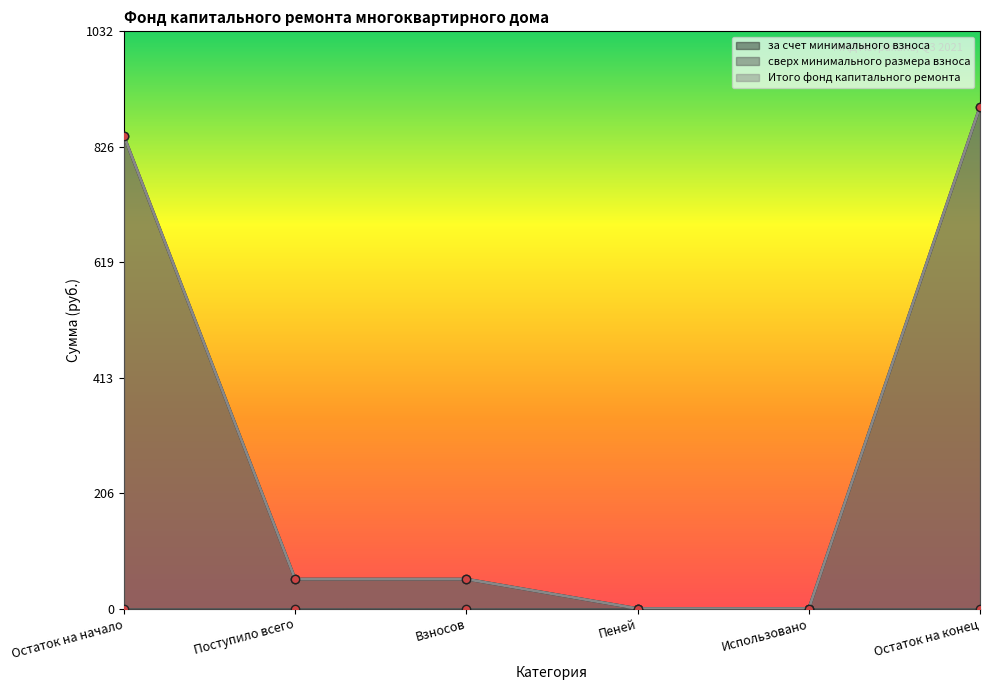

True or false: за счет минимального взноса and Итого фонд капитального ремонта intersect in this chart.

False